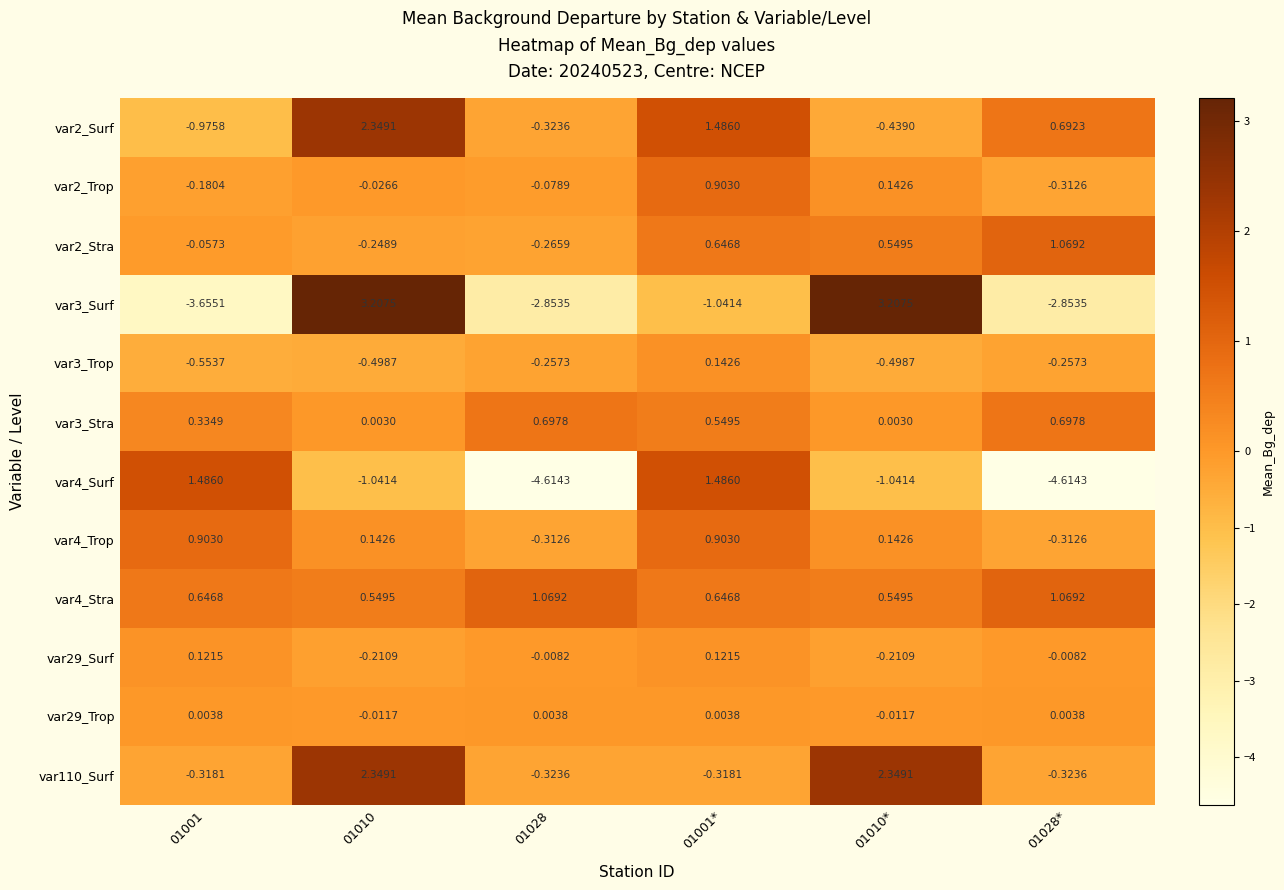

Is the value of var2_Trop at 01028* greater than the value of var2_Surf at 01001*?

No